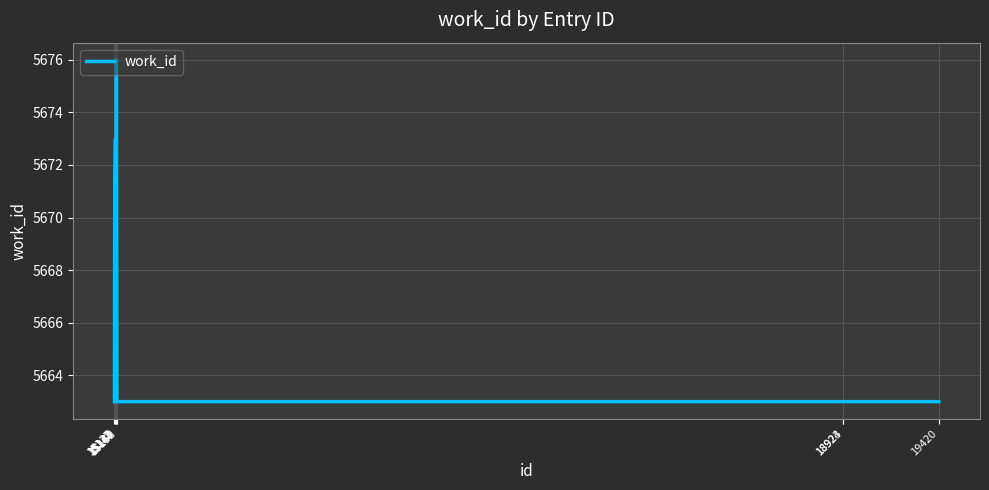

What is the greatest value displayed?

5676